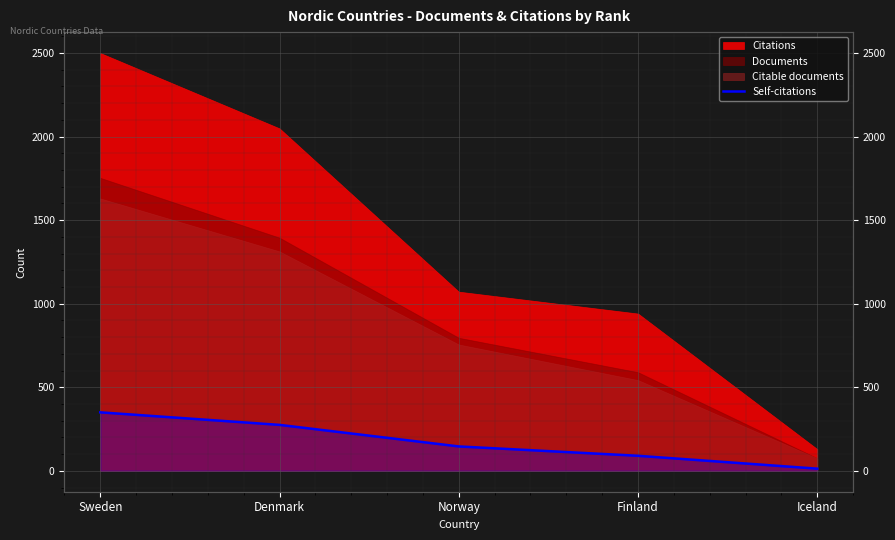

True or false: the data shows 13 at Iceland.

True